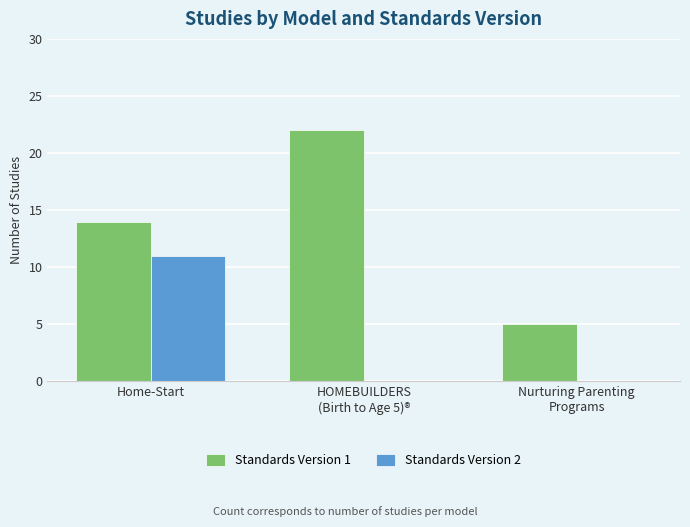

At which category does the chart reach its peak across all series?

HOMEBUILDERS
(Birth to Age 5)®